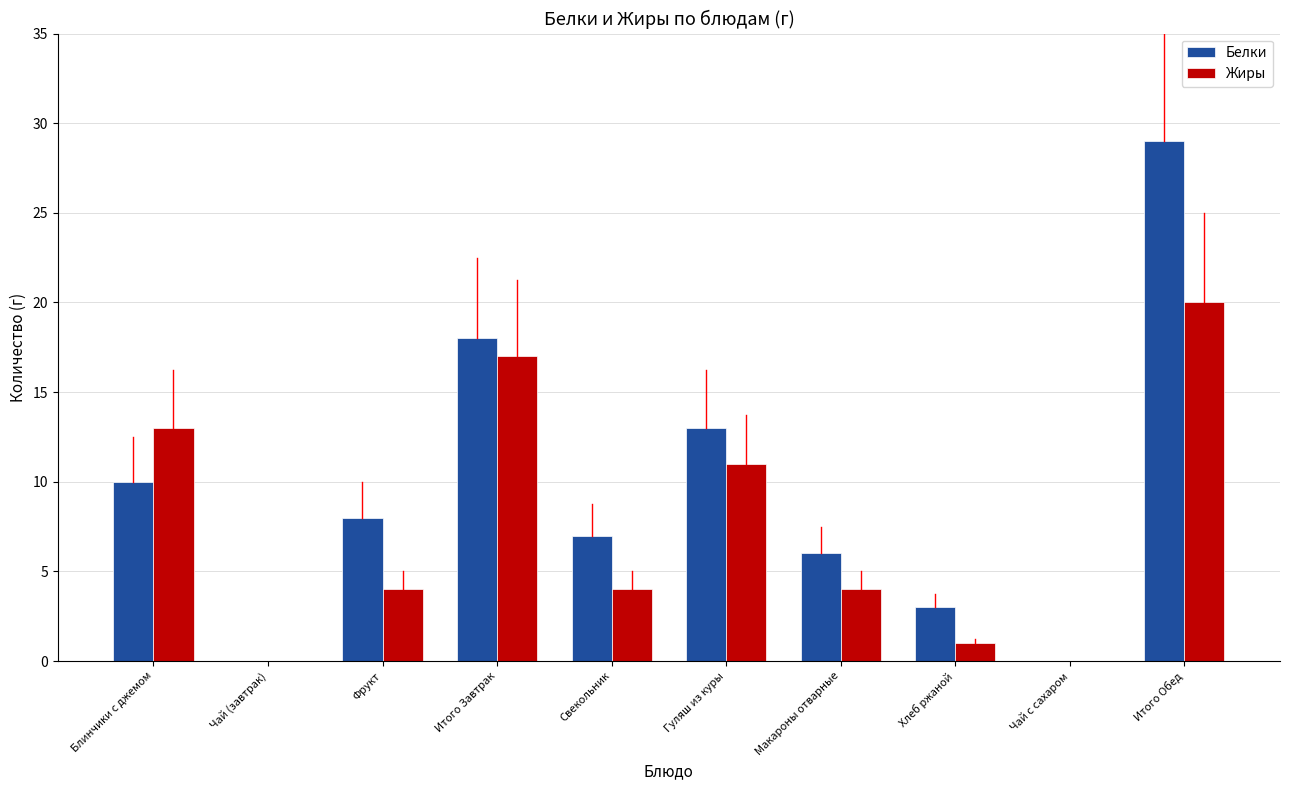

Count the Белки values in the range 3 to 13.

6